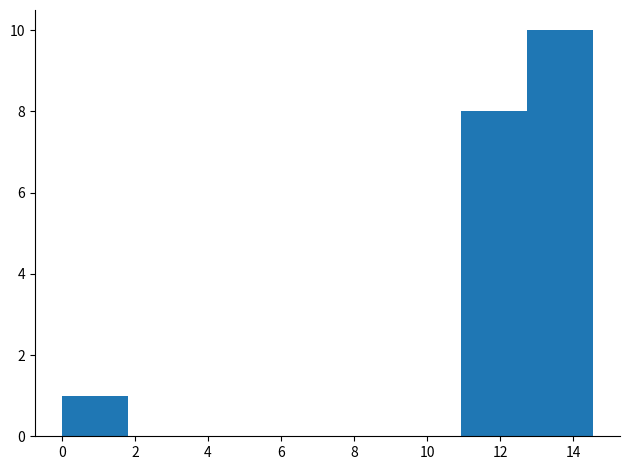

Reading left to right, list every bar in this chart as the range it spans on the x-axis followed by its height. Neither the bar edges nor the heights are printed on the chart, so give them approximately, as read against the axes.

0.0 to 1.8: 1
1.8 to 3.6: 0
3.6 to 5.4: 0
5.4 to 7.2: 0
7.2 to 9.0: 0
9.0 to 11.0: 0
11.0 to 12.8: 8
12.8 to 14.6: 10